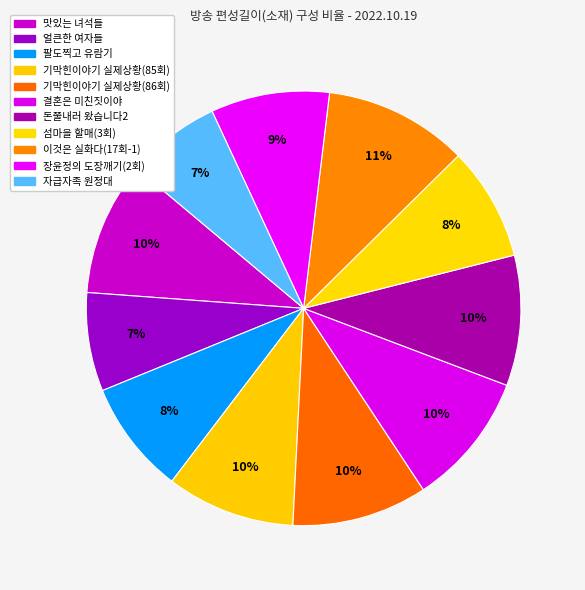

How many segments does this pie chart have?

11